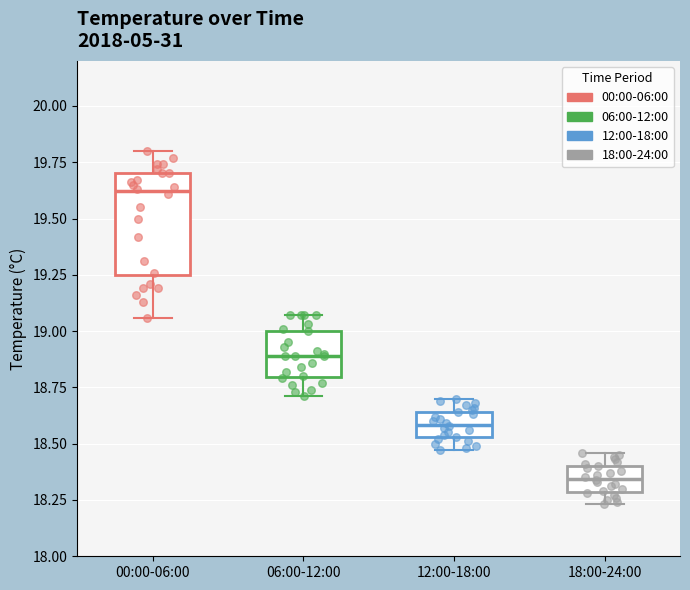

Reading left to right, read every box against the y-axis: the position of its median line, the range the box covers, and the ends of its whiskers. The values are not printed on the chart, so give them approximately, as read against the axis.

00:00-06:00: median 19.60, box 19.25 to 19.70, whiskers 19.05 to 19.80
06:00-12:00: median 18.90, box 18.80 to 19.00, whiskers 18.70 to 19.05
12:00-18:00: median 18.60, box 18.55 to 18.65, whiskers 18.45 to 18.70
18:00-24:00: median 18.35, box 18.30 to 18.40, whiskers 18.25 to 18.45